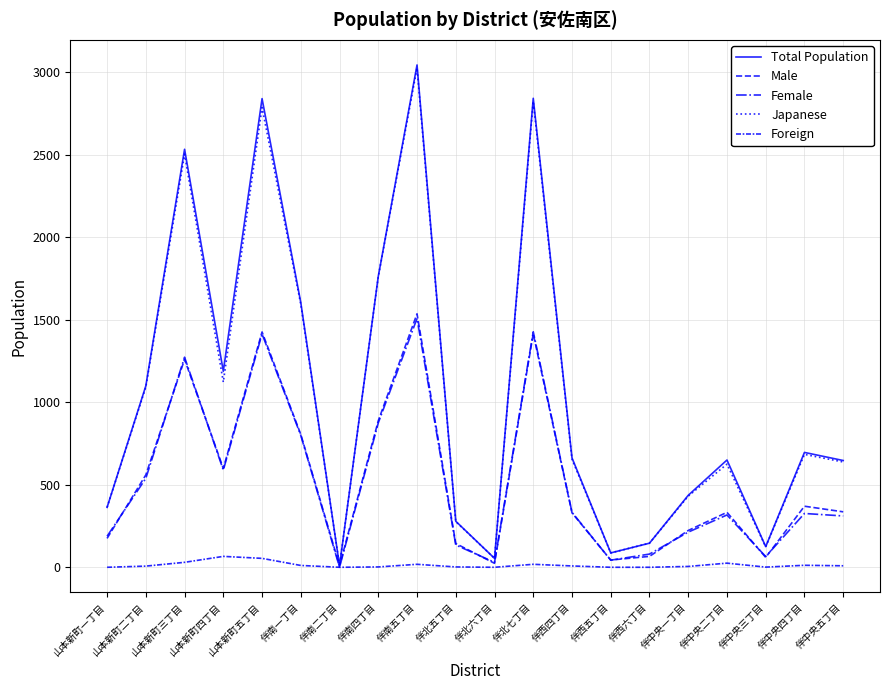

Is the value of Male at 伴北七丁目 greater than the value of Foreign at 伴中央五丁目?

Yes